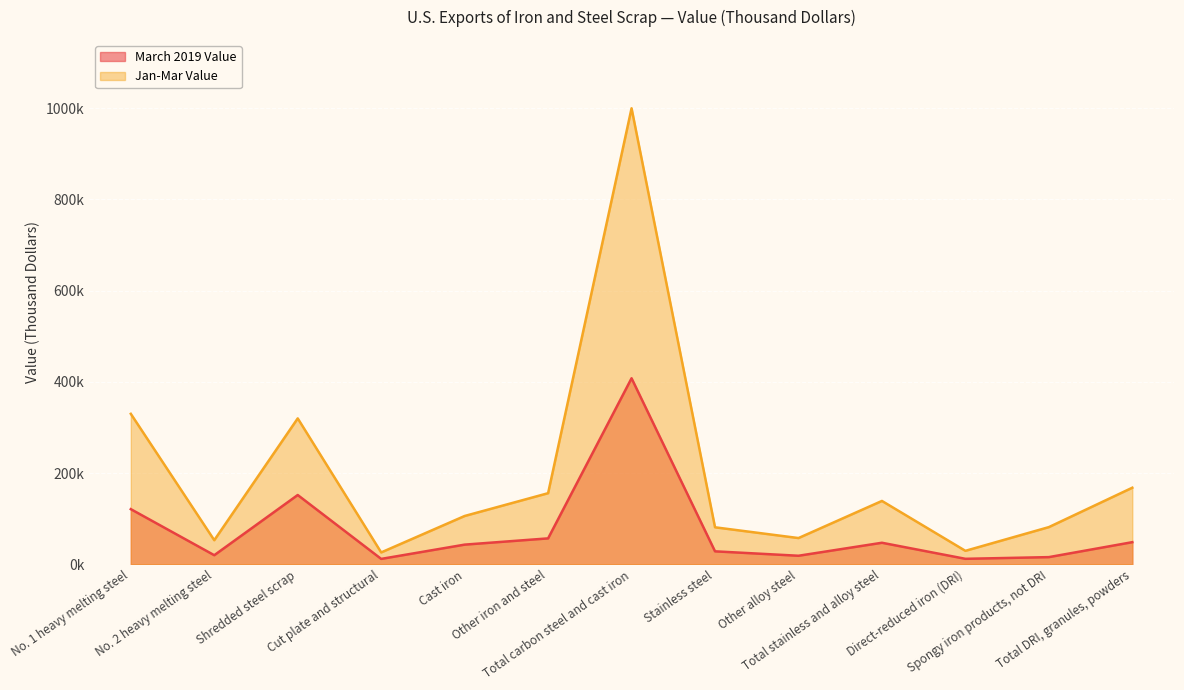

Does the chart display data point markers on the line(s)?

No